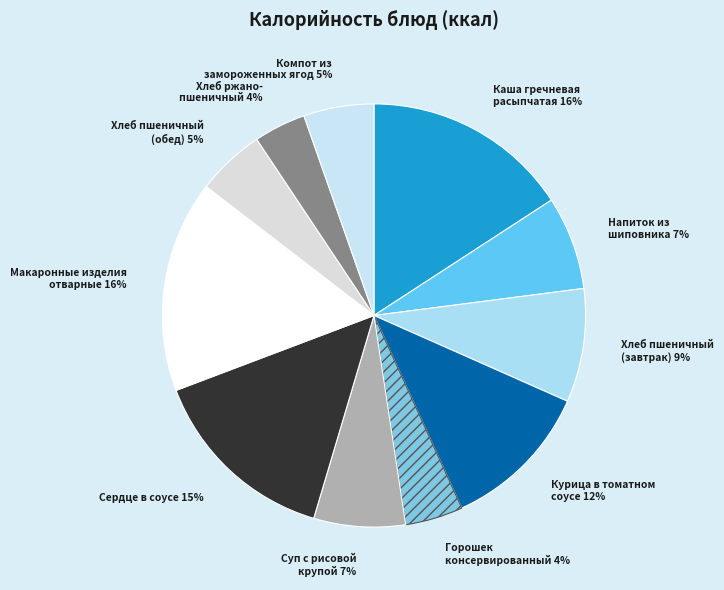

To the nearest percent, what portion does Компот из замороженных ягод 5% represent?

5%